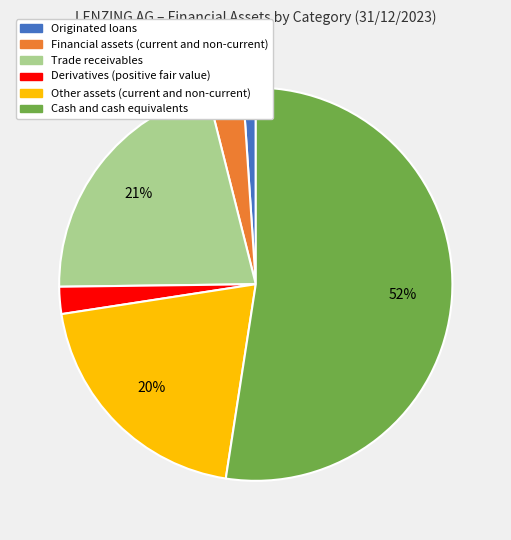

To the nearest percent, what portion does Originated loans represent?

1%